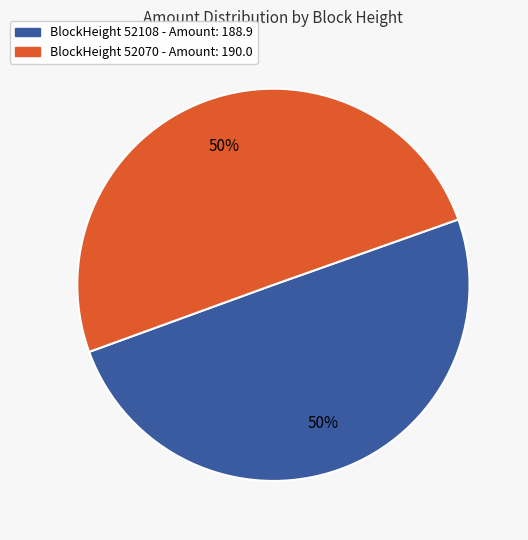

To the nearest percent, what is the difference between the largest and smallest slice percentages?

0%